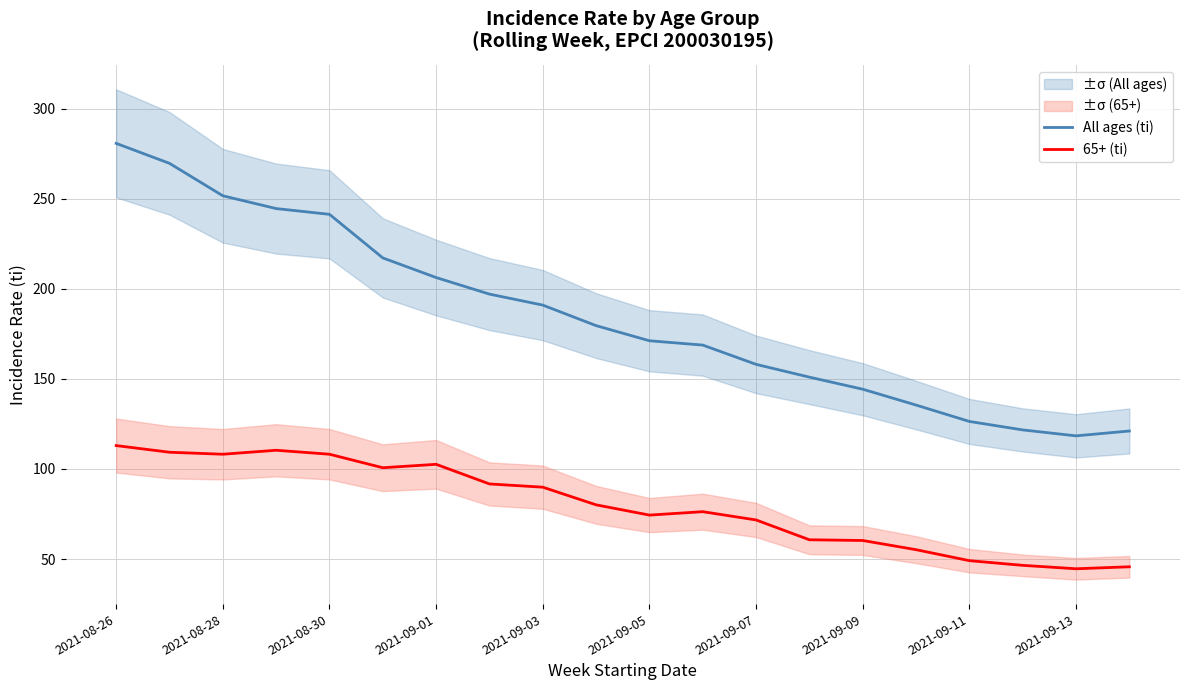

Rank the series by their maximum value, from lowest to highest.

65+ (ti), All ages (ti)